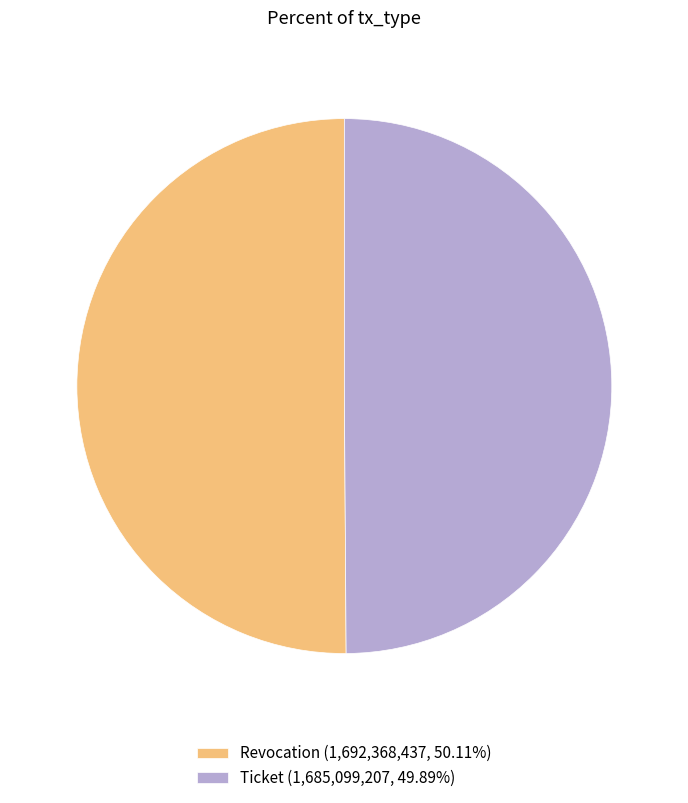

Do Ticket and Revocation together represent more than half of the pie?

Yes